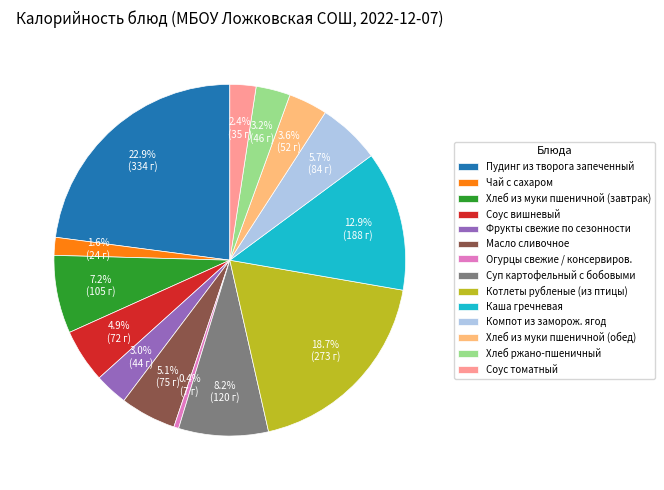

Is it true that Масло сливочное is 1% of the pie?

False